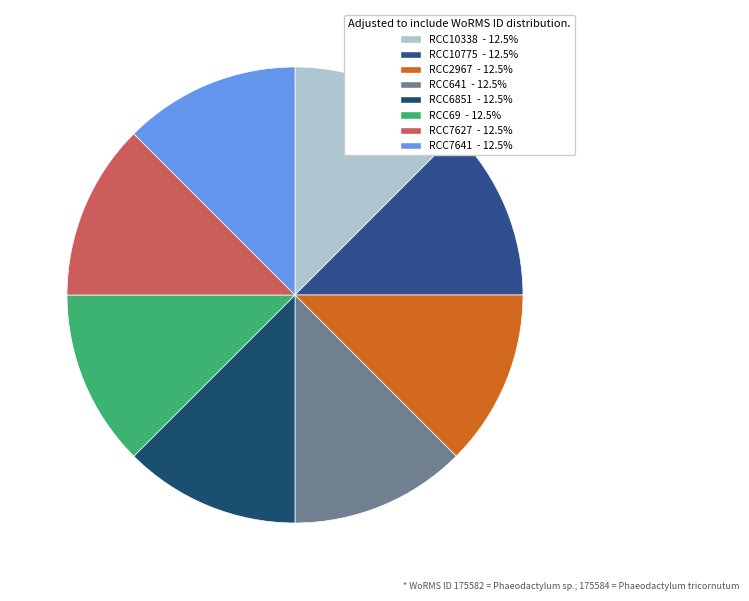

Is there any slice that represents more than half of the pie?

No